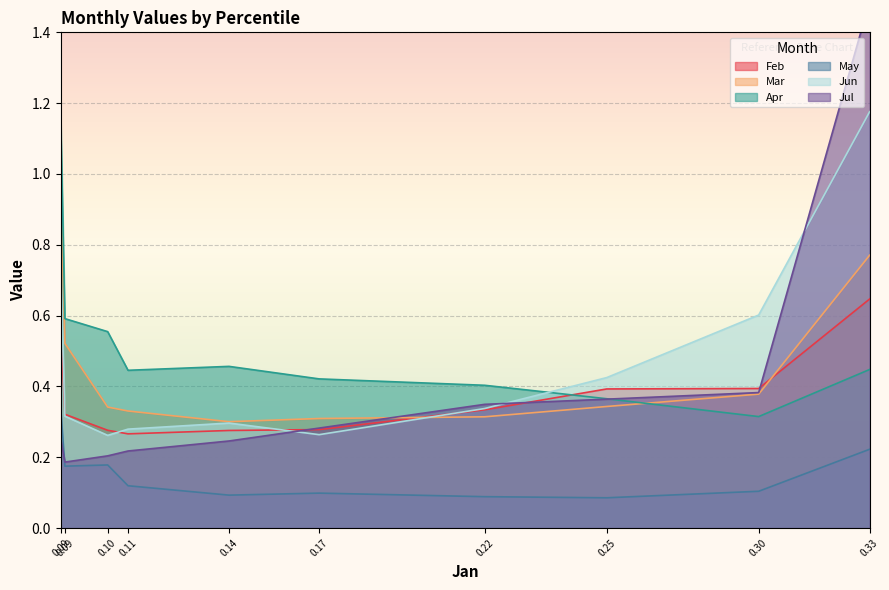

In Feb, how many points are lower than both neighbors (excluding endpoints)?

1